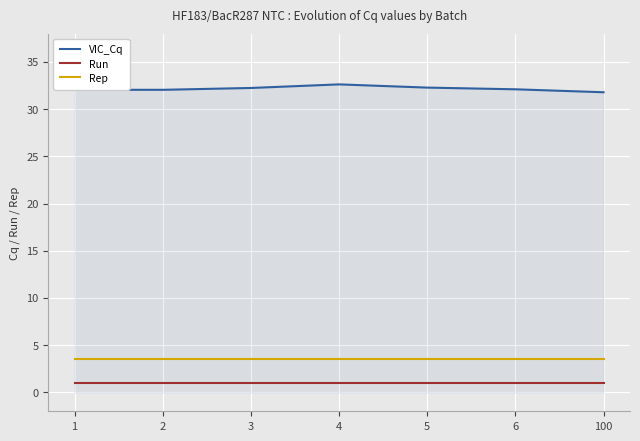

Rank the series at 5 from highest to lowest value.

VIC_Cq, Rep, Run